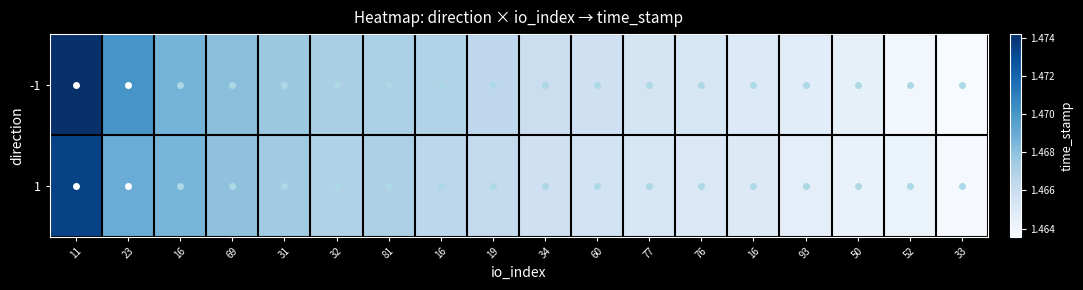

Which has a higher value, 19 or 33?

19